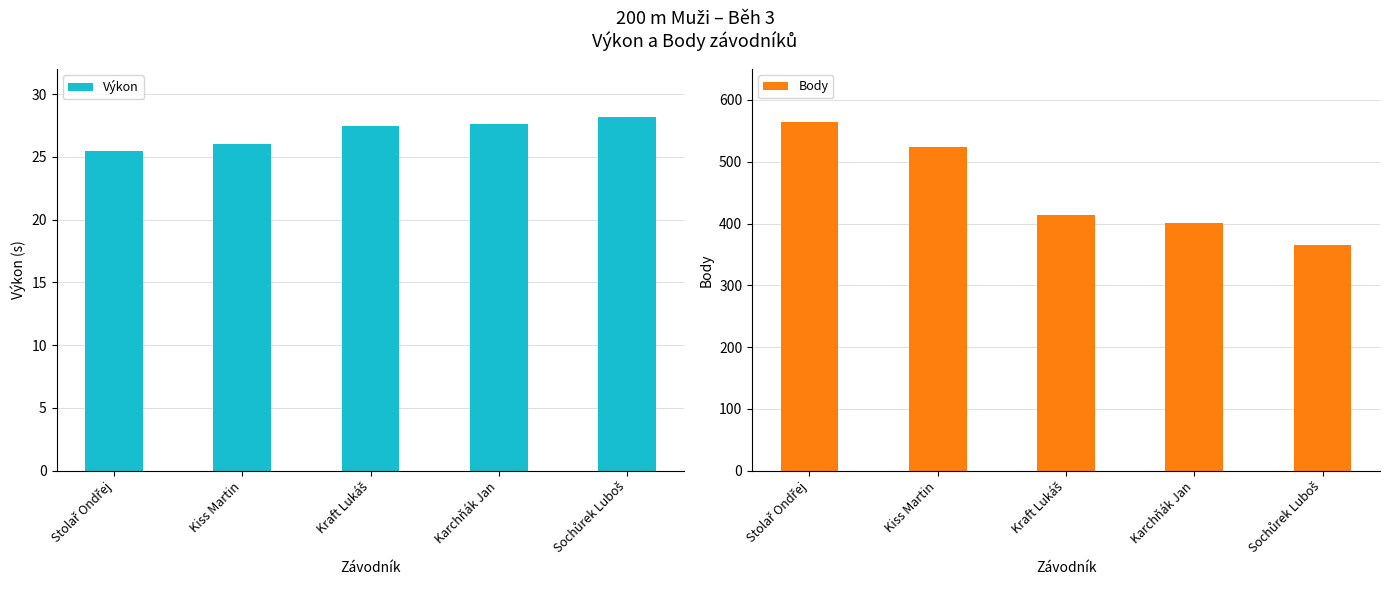

What is the sum of the Výkon values at Karchňák Jan and Kraft Lukáš?

55.1